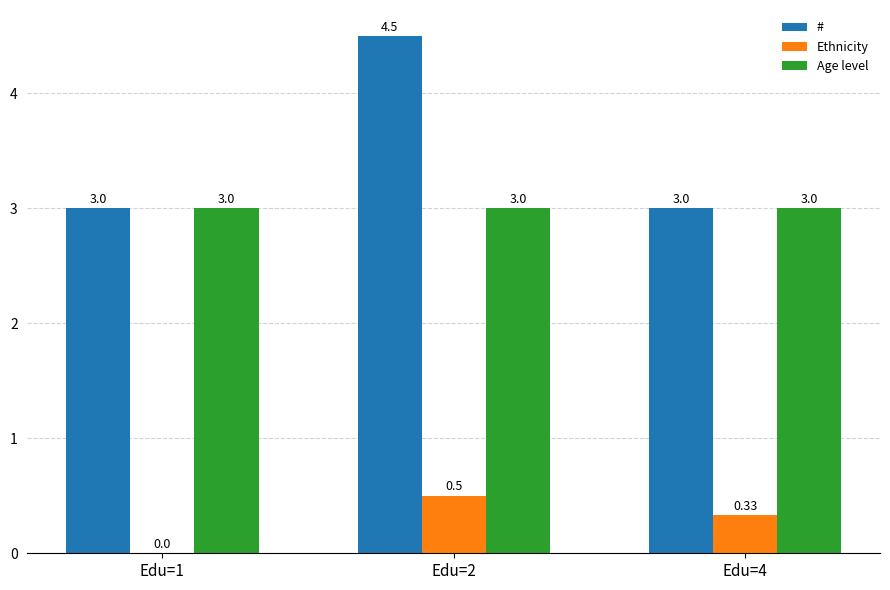

What is the sum of the # values at Edu=2 and Edu=4?

7.5